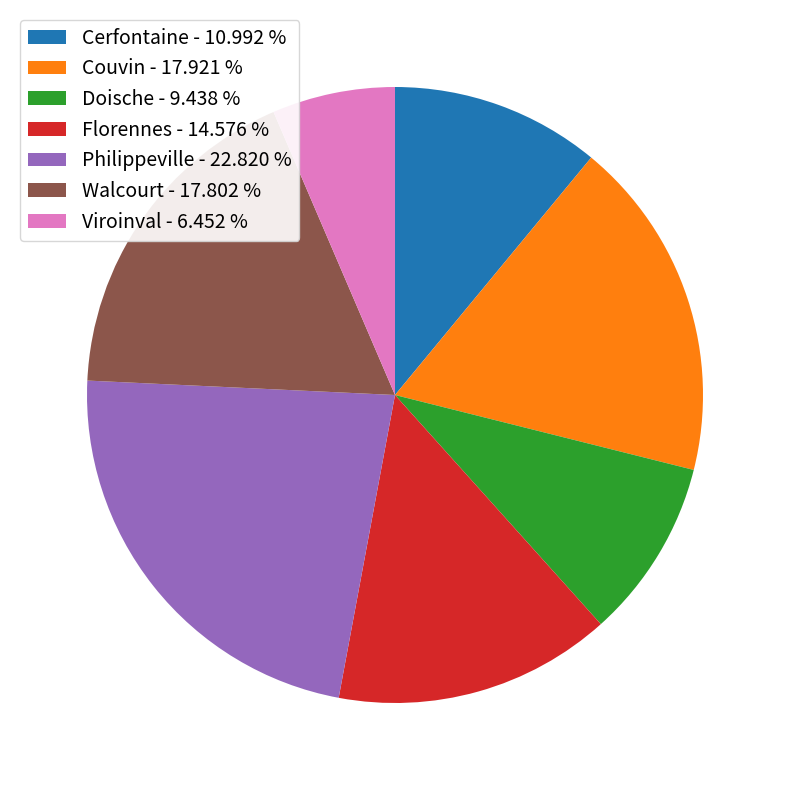

Does any single category account for the majority?

No